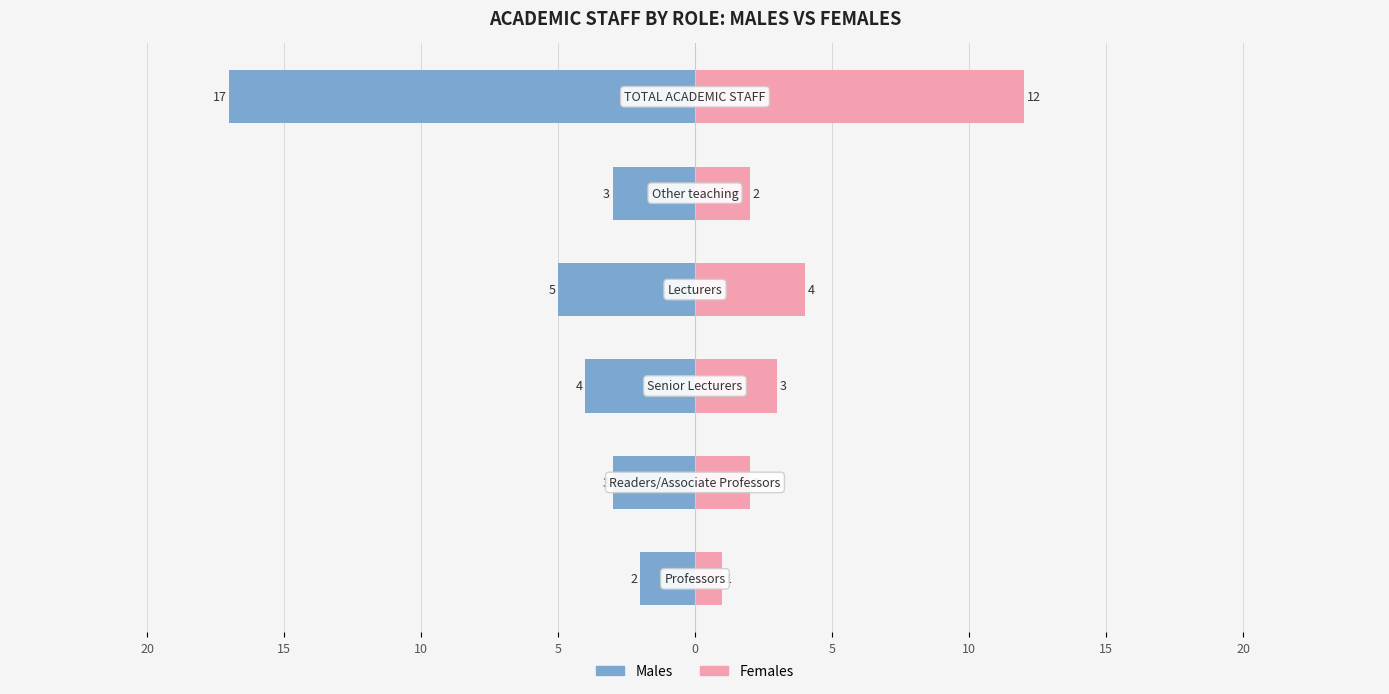

What is the average value of the Females series?

4